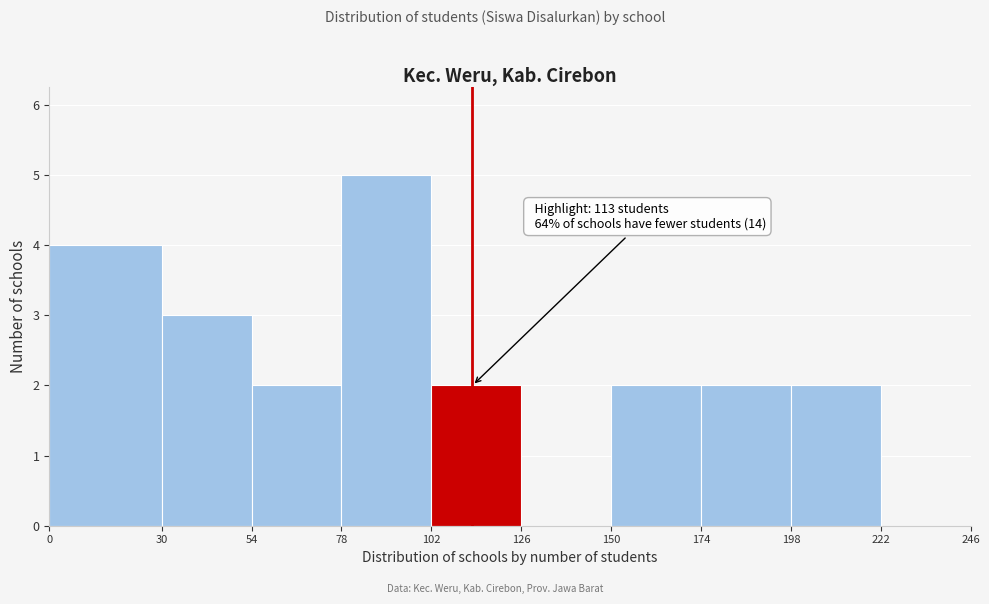

Which range on the x-axis has the tallest bar?

78 to 102